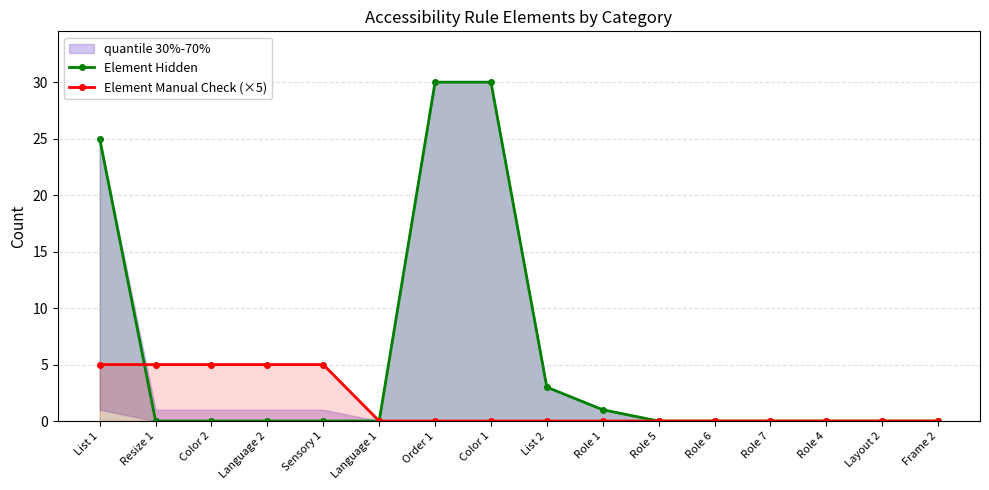

Reading right to left, extract all data points from this chart.

Element Hidden: 0	0	0	0	0	0	1	3	30	30	0	0	0	0	0	25
Element Manual Check (×5): 0	0	0	0	0	0	0	0	0	0	0	5	5	5	5	5